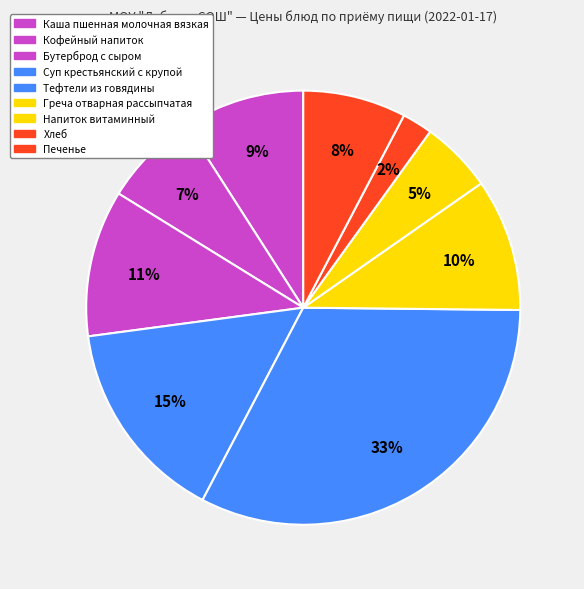

True or false: Кофейный напиток accounts for 19% of the total.

False